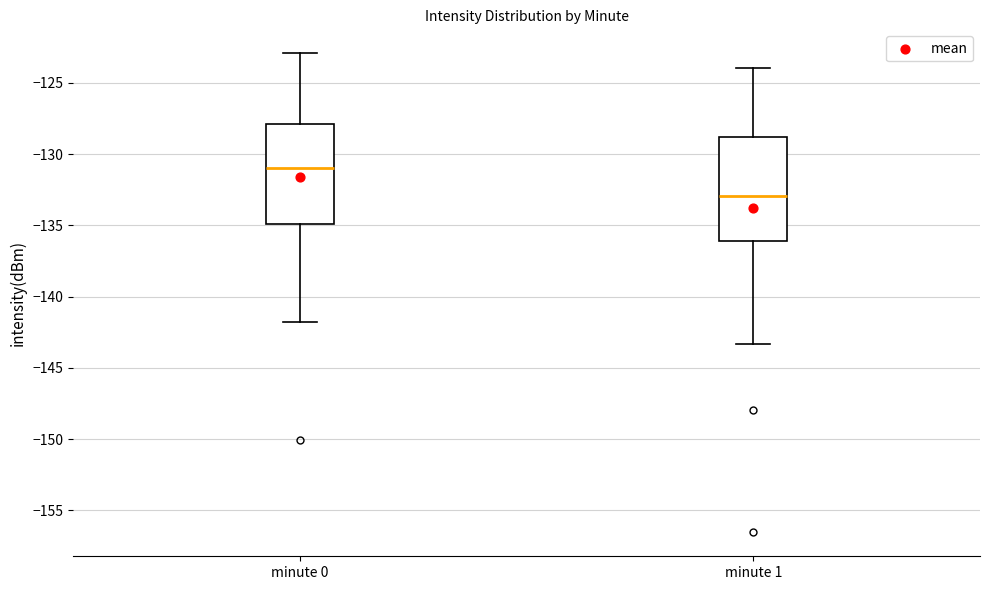

Where is the upper edge of the box for minute 1 on the y-axis? The values are not printed on the chart, so give them approximately, as read against the axis.

-129.0